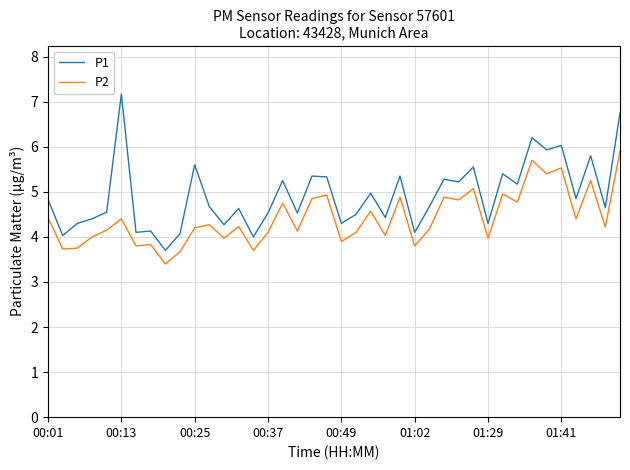

Rank the series by their maximum value, from highest to lowest.

P1, P2